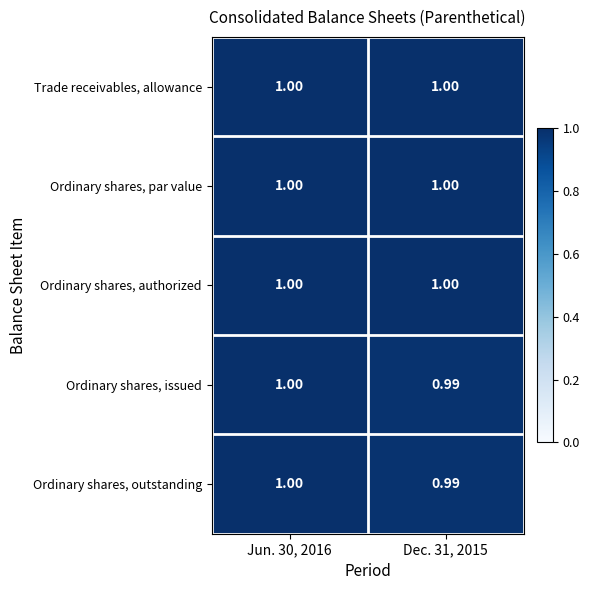

How many distinct data groups are displayed?

5